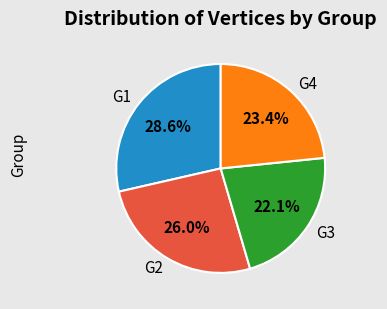

What percentage is the G4 slice, to the nearest percent?

23%